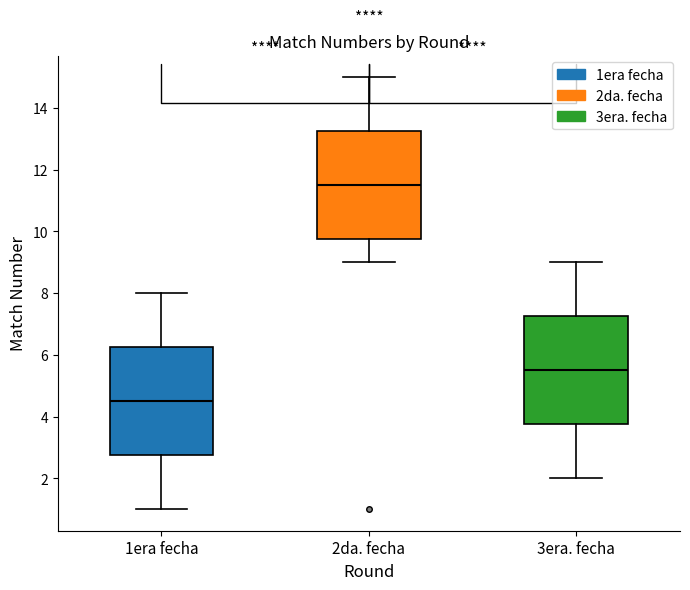

Reading left to right, read every box against the y-axis: the position of its median line, the range the box covers, and the ends of its whiskers. The values are not printed on the chart, so give them approximately, as read against the axis.

1era fecha: median 4.6, box 2.8 to 6.2, whiskers 1.0 to 8.0
2da. fecha: median 11.6, box 9.8 to 13.2, whiskers 9.0 to 15.0
3era. fecha: median 5.6, box 3.8 to 7.2, whiskers 2.0 to 9.0